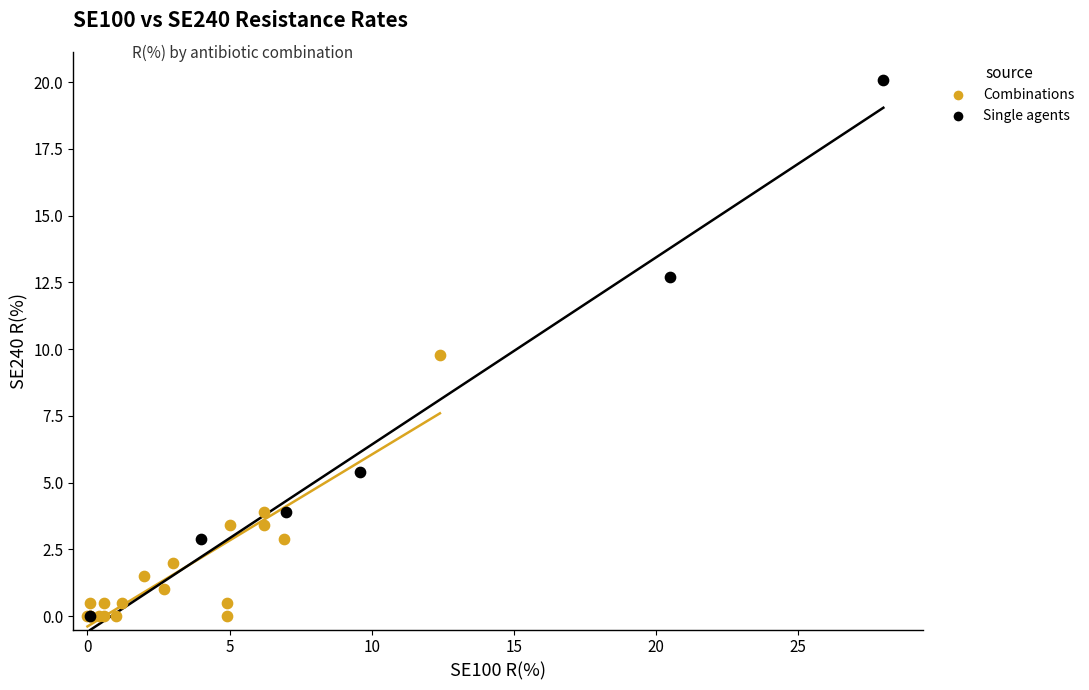

Which series reaches the maximum Y coordinate?

Single agents